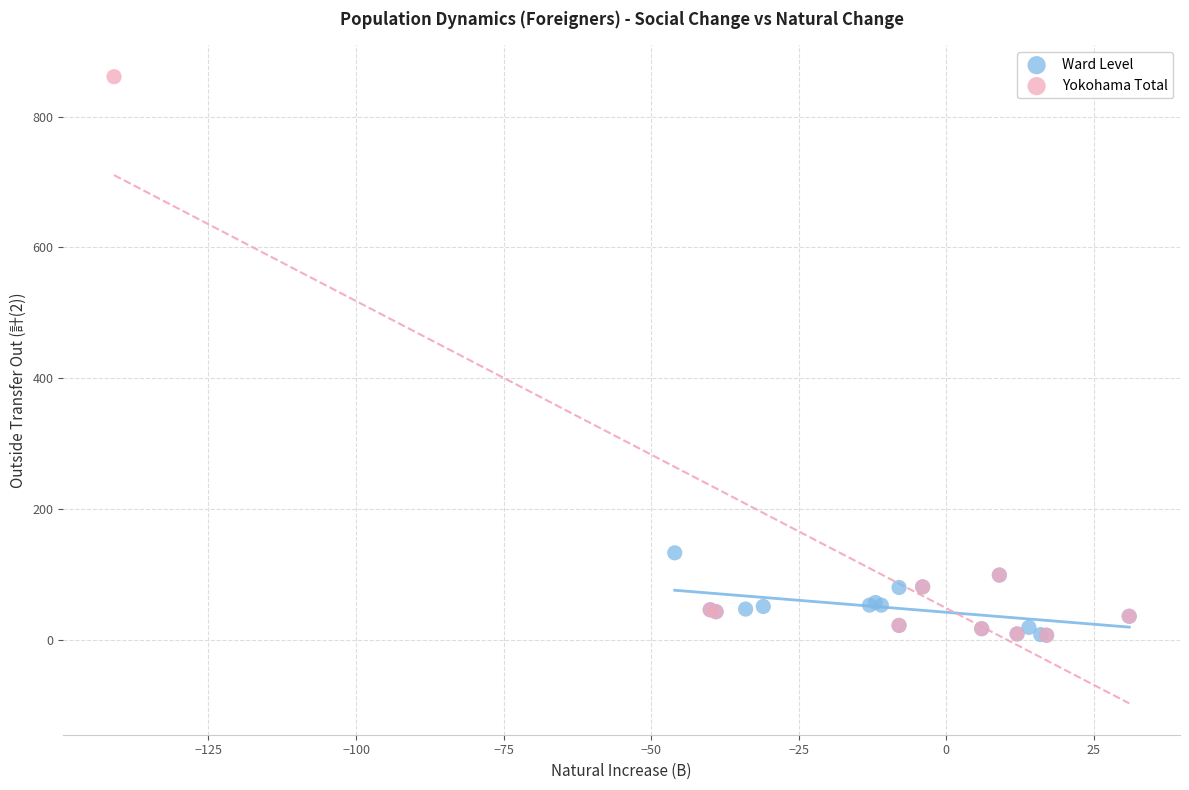

Which series has the largest Y range (max minus min)?

Yokohama Total